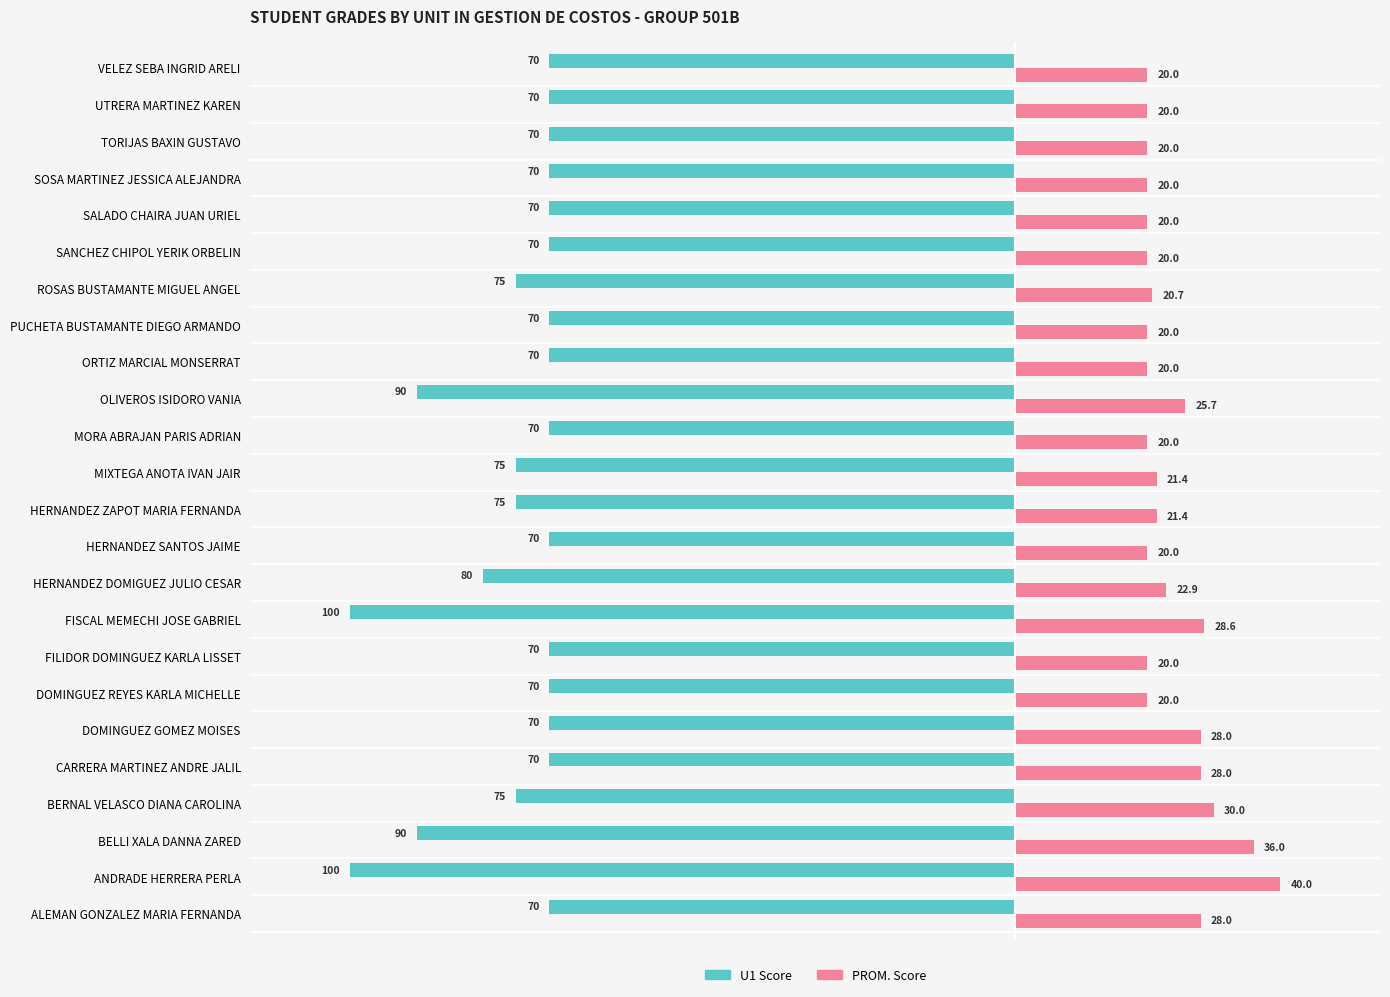

Rank the series by their maximum value, from lowest to highest.

U1 Score, PROM. Score